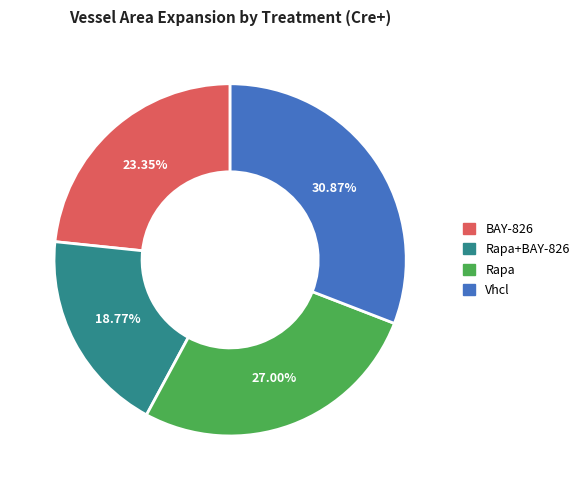

Is there any slice that represents more than half of the pie?

No